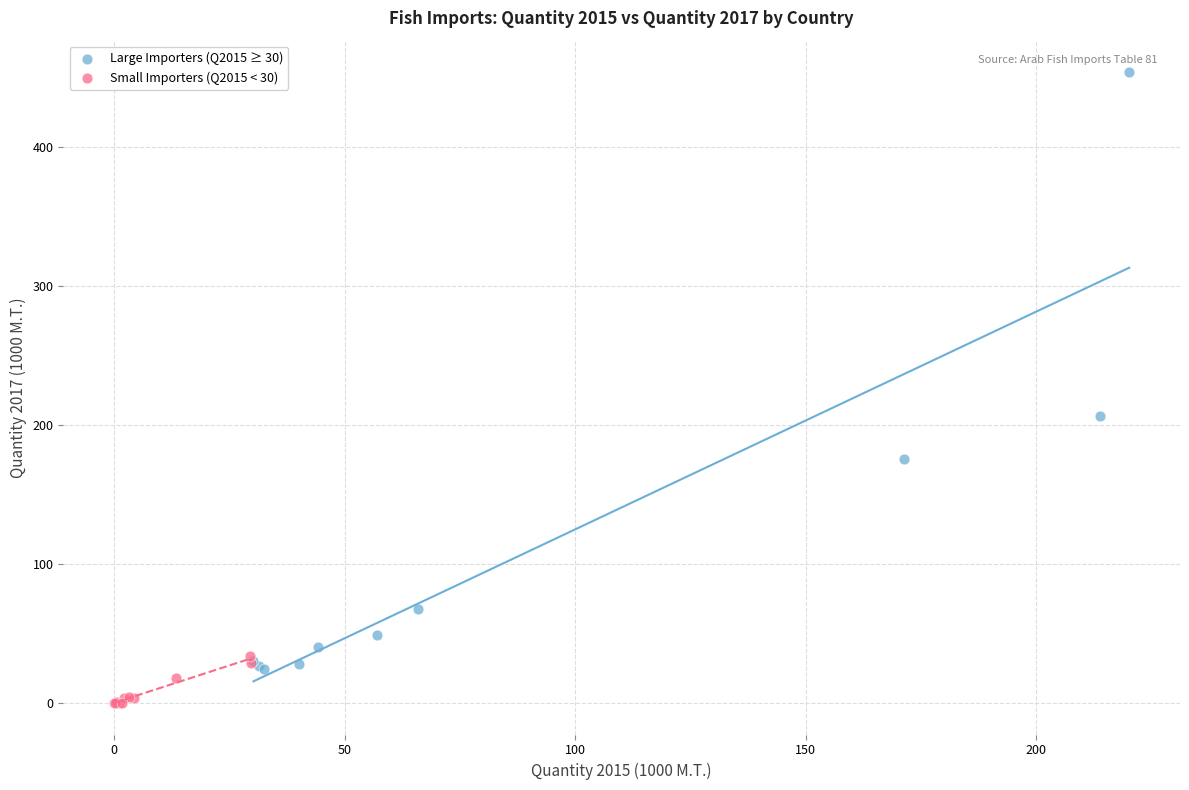

Which series reaches the minimum Y coordinate?

Small Importers (Q2015 < 30)